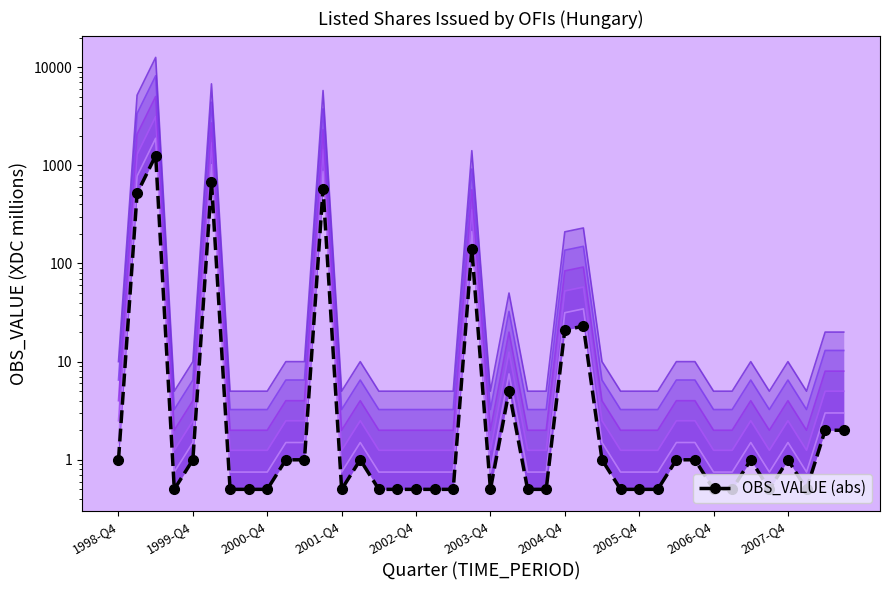

True or false: Band x10.0 and Band x4.0 cross at least once.

False